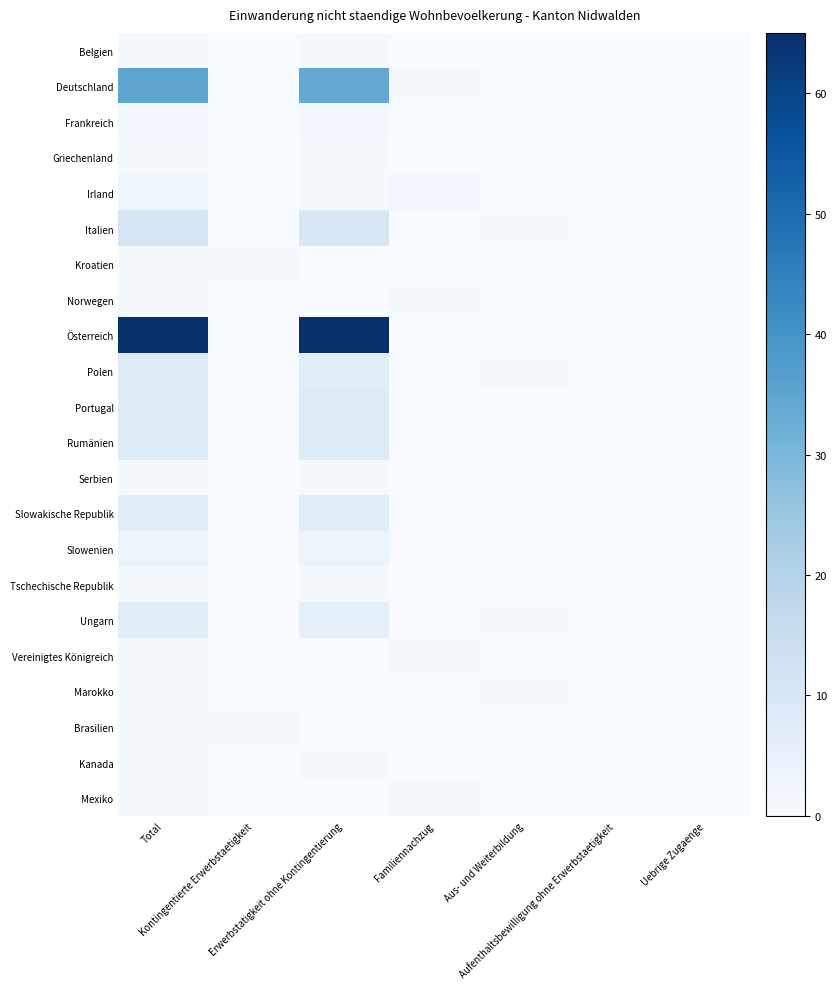

Between Uebrige Zugaenge and Erwerbstatigkeit ohne Kontingentierung, which is larger?

Erwerbstatigkeit ohne Kontingentierung